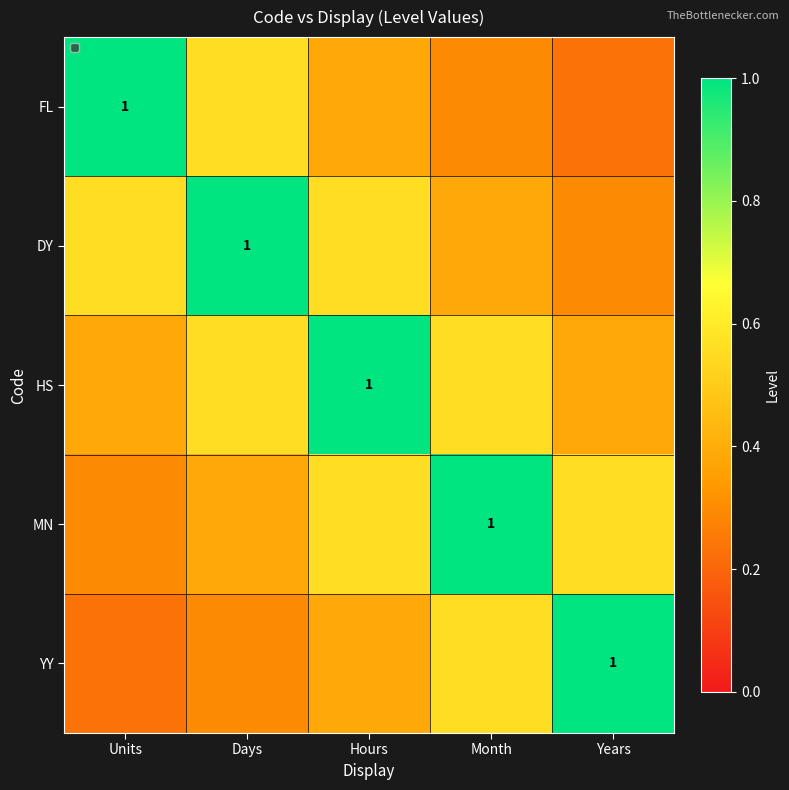

At which category is the sum across all series the highest?

Hours